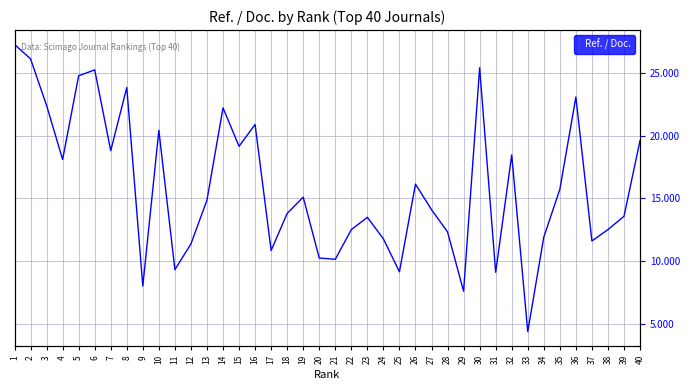

What is the change in value from 24 to 38?

+0.7